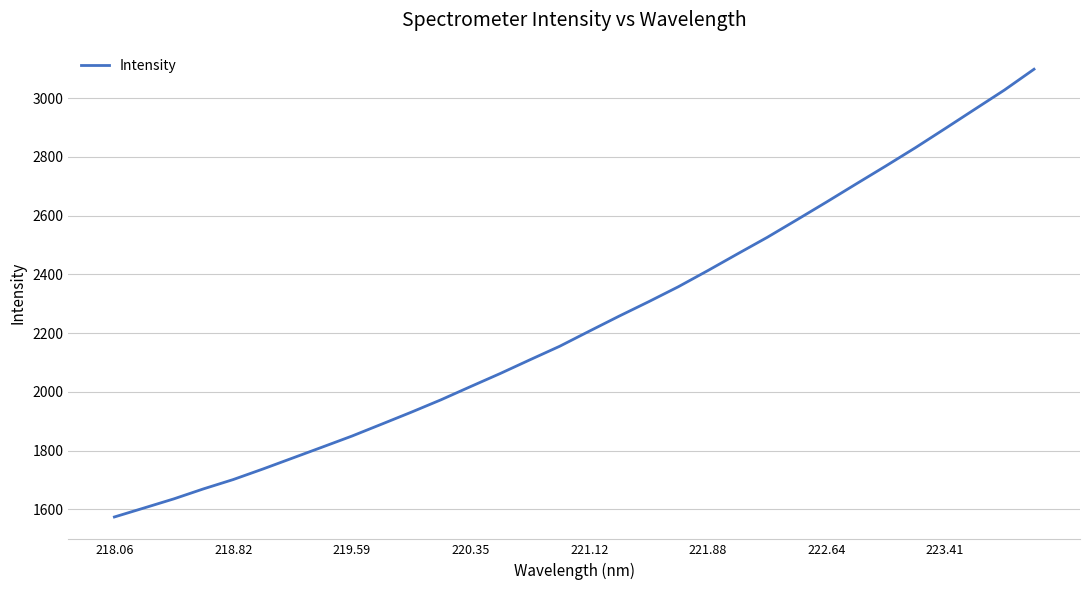

What is the greatest value displayed?

3098.4